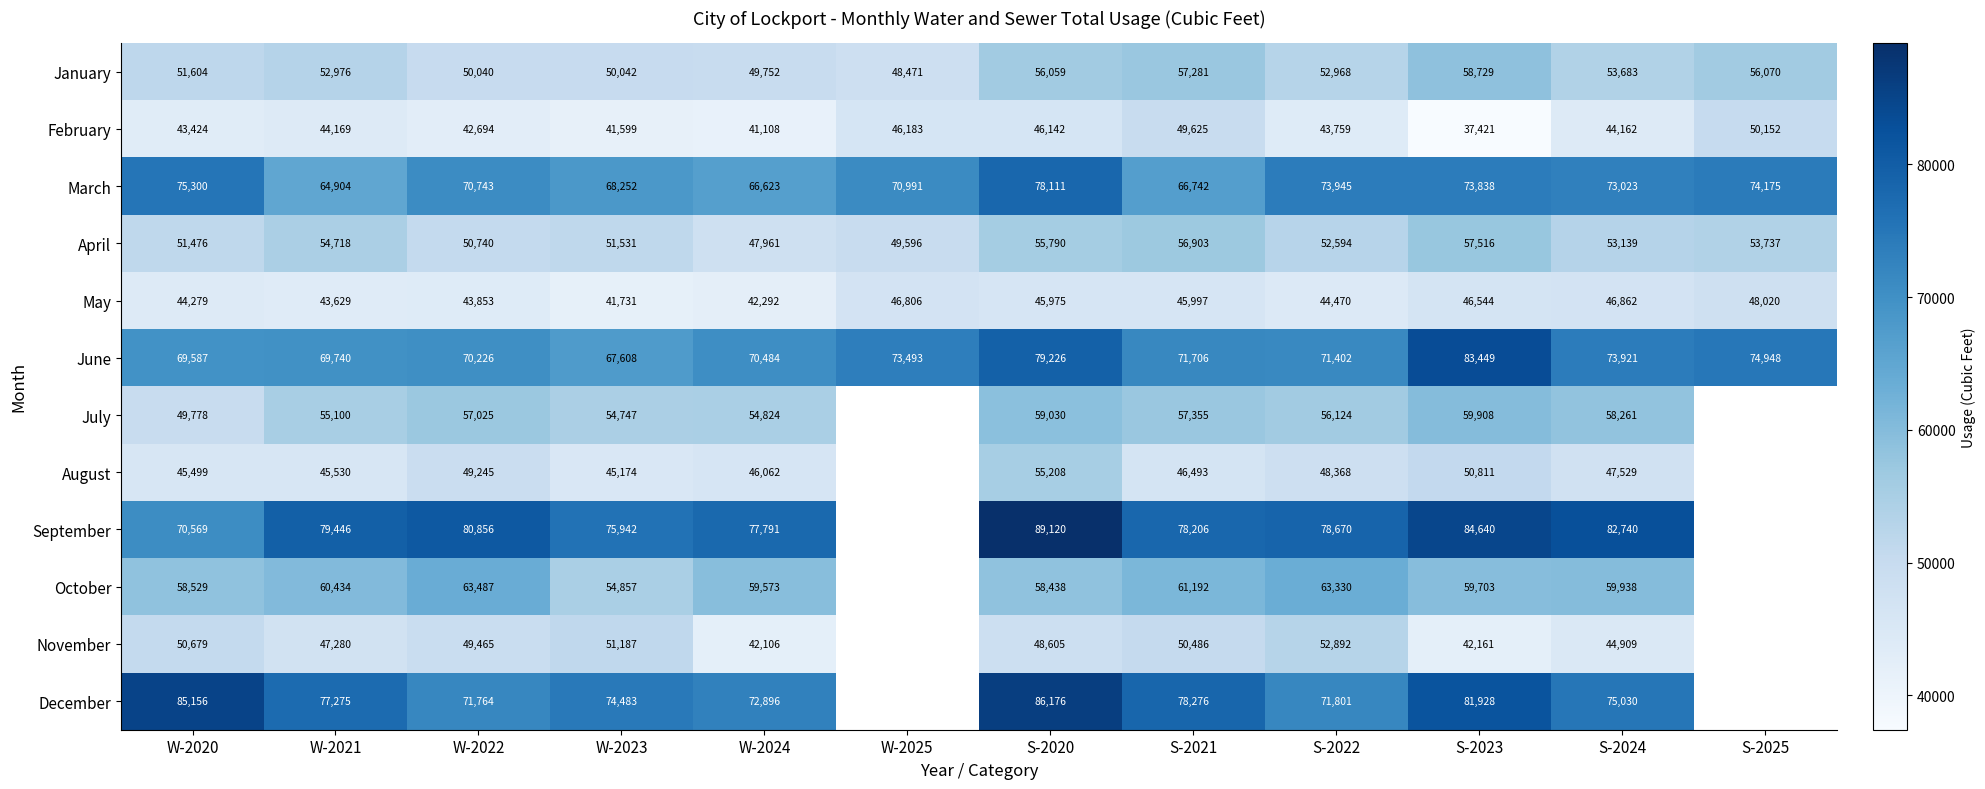

How many values in the January series are below 52976?

6